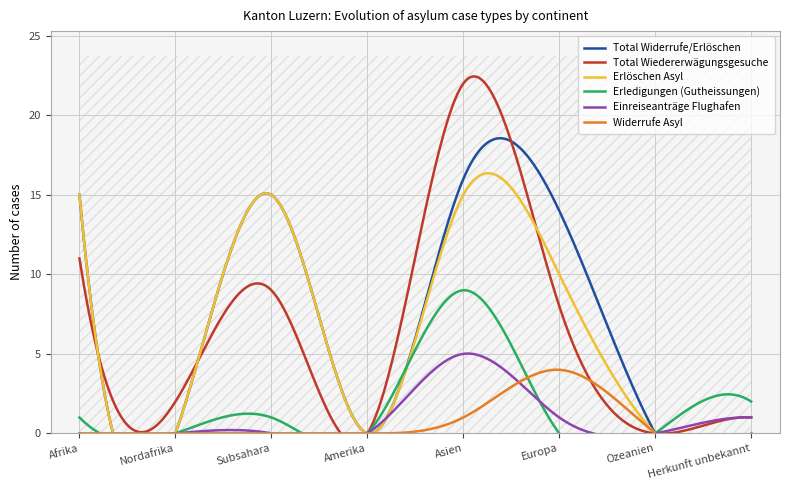

Which category has the highest value across all series?

Asien